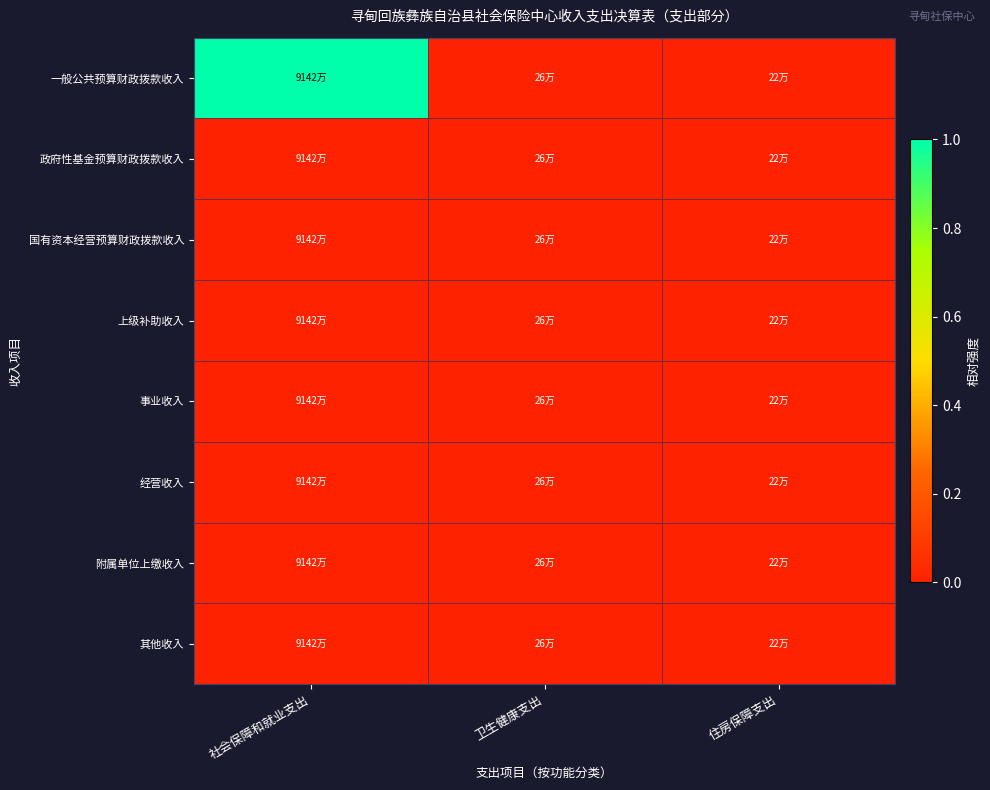

Which category has the lowest value across all series?

社会保障和就业支出